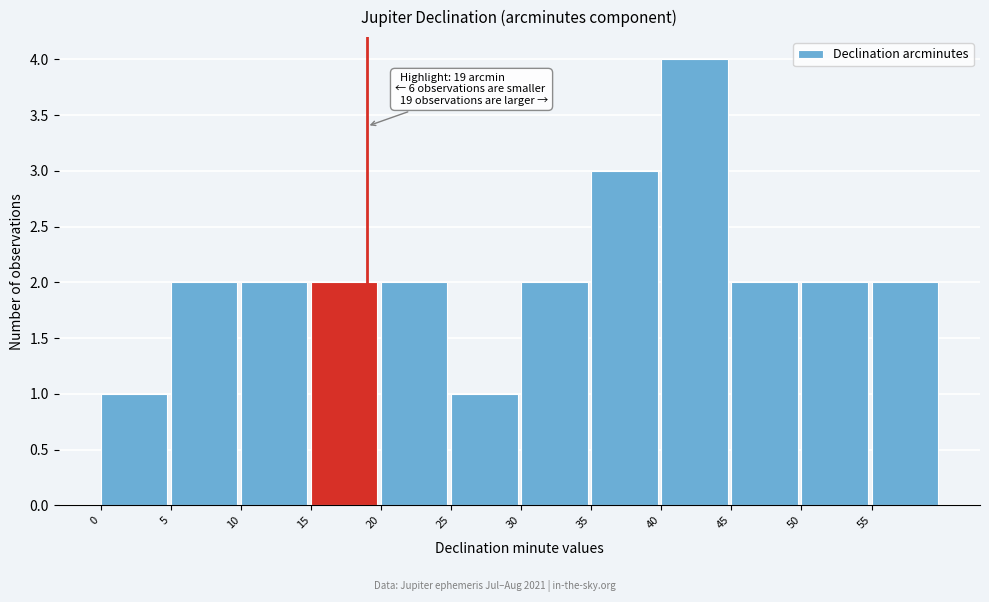

Over which range of the x-axis is the bar tallest?

40 to 45